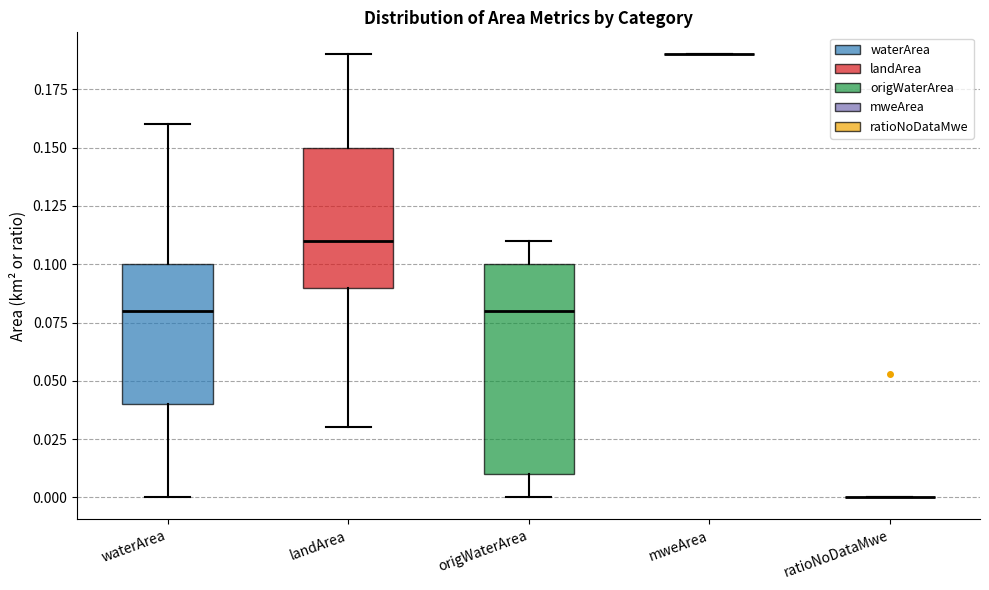

Reading left to right, read every box against the y-axis: the position of its median line, the range the box covers, and the ends of its whiskers. The values are not printed on the chart, so give them approximately, as read against the axis.

waterArea: median 0.08, box 0.04 to 0.10, whiskers 0.00 to 0.16
landArea: median 0.11, box 0.09 to 0.15, whiskers 0.03 to 0.19
origWaterArea: median 0.08, box 0.01 to 0.10, whiskers 0.00 to 0.11
mweArea: box collapsed to a line at 0.19, whiskers 0.19 to 0.19
ratioNoDataMwe: box collapsed to a line at 0.00, whiskers 0.00 to 0.00